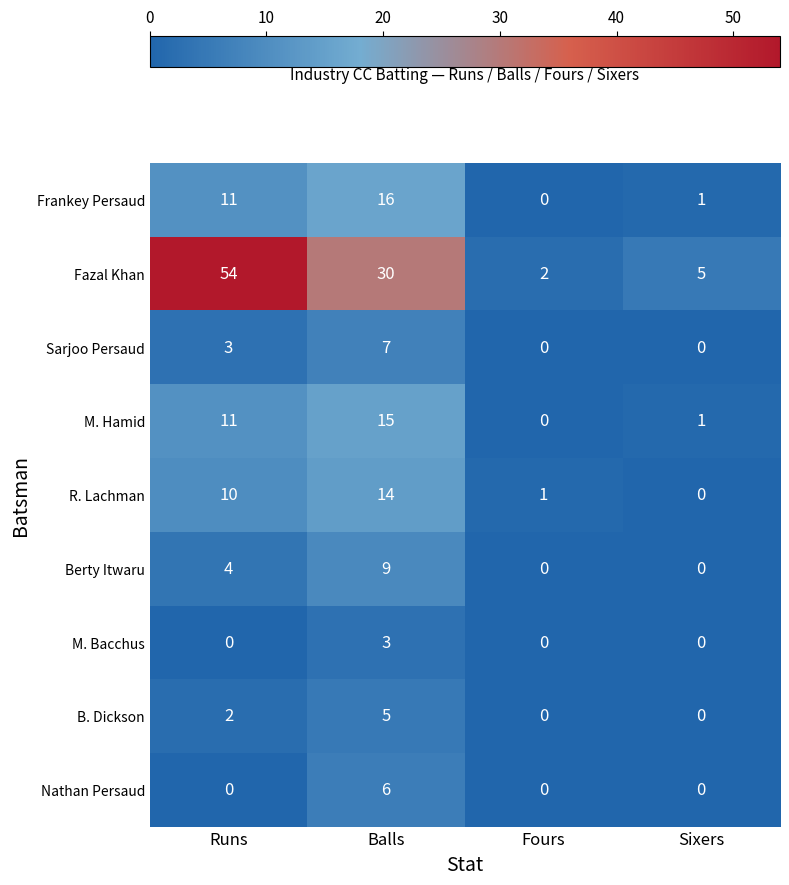

List the labels in order of M. Hamid value, largest first.

Balls, Runs, Sixers, Fours